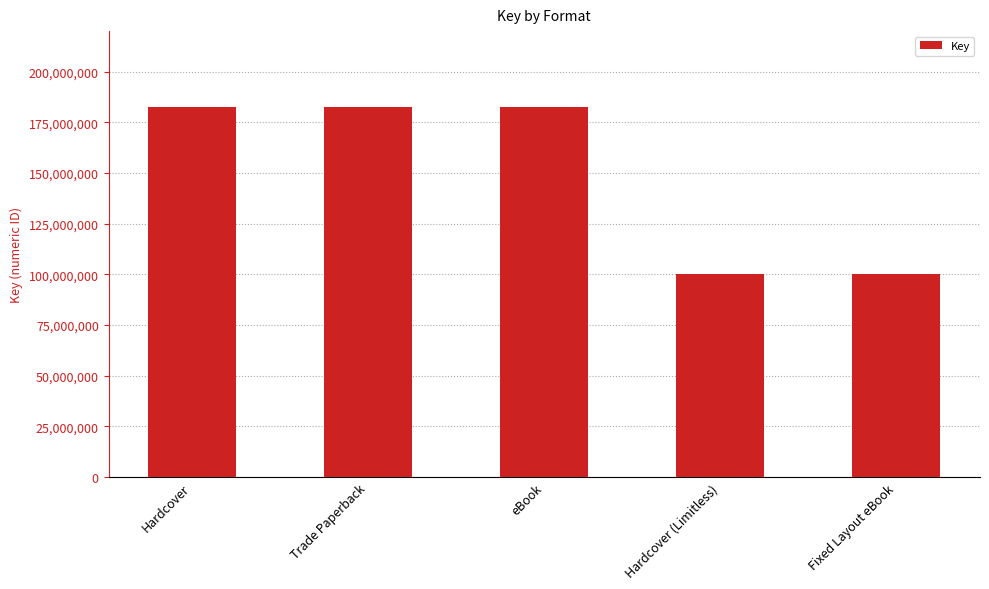

Reading left to right, extract all data points from this chart.

182637409	182637409	182637409	100284131	100284131